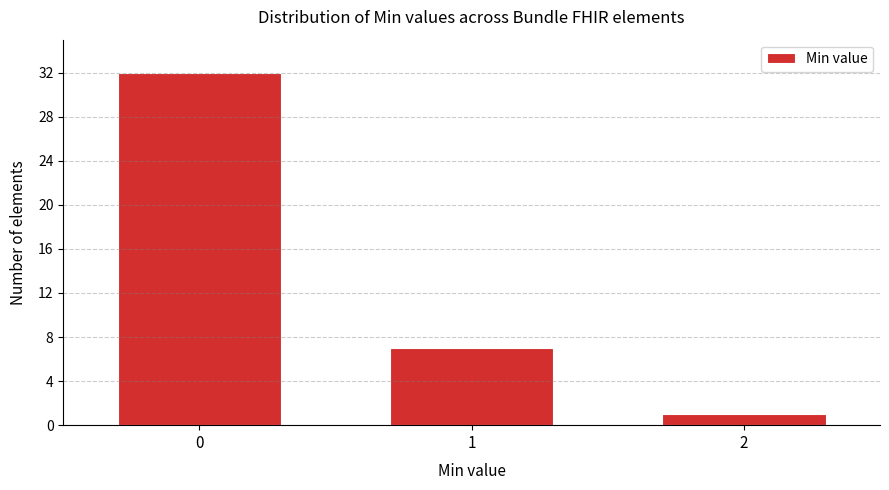

Reading left to right, transcribe all the data shown in this chart.

0=32	1=7	2=1